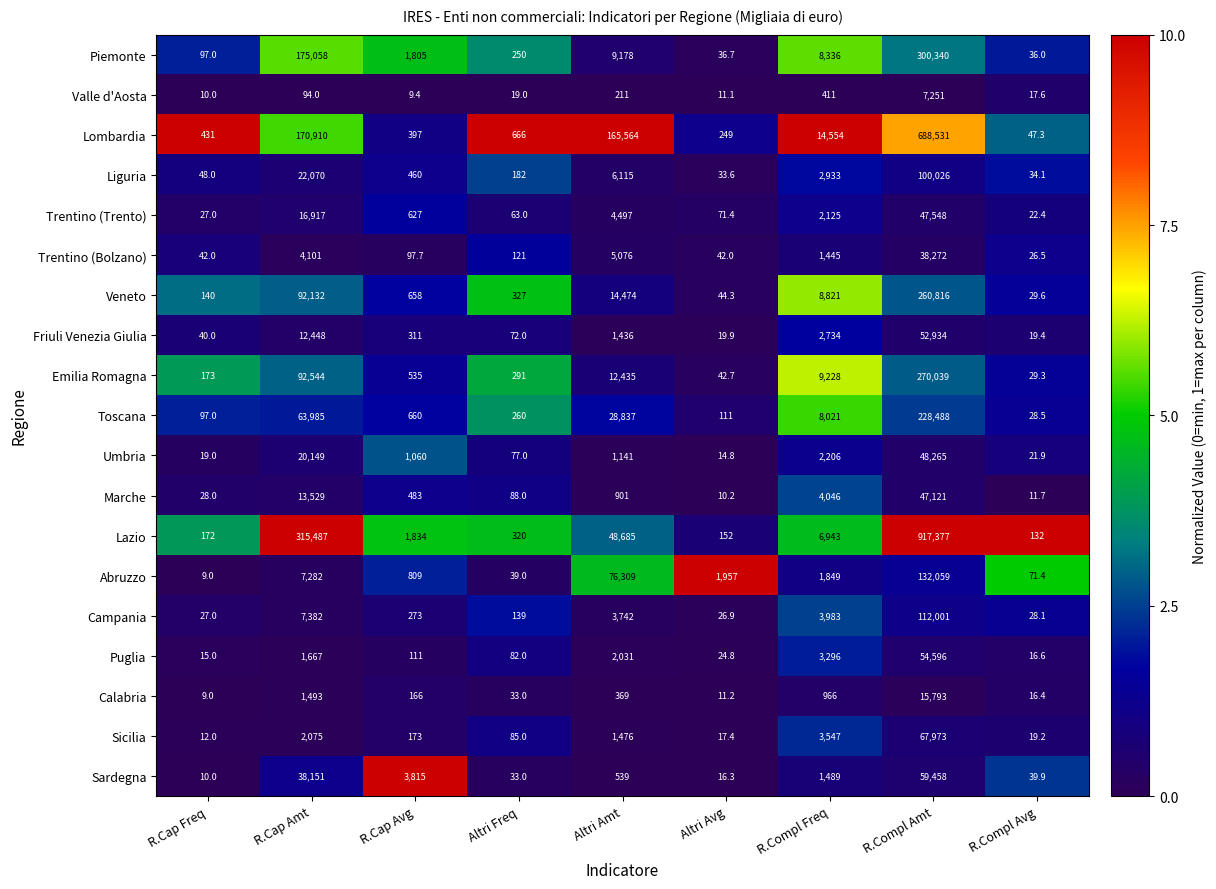

What is the greatest value displayed?

917377.0